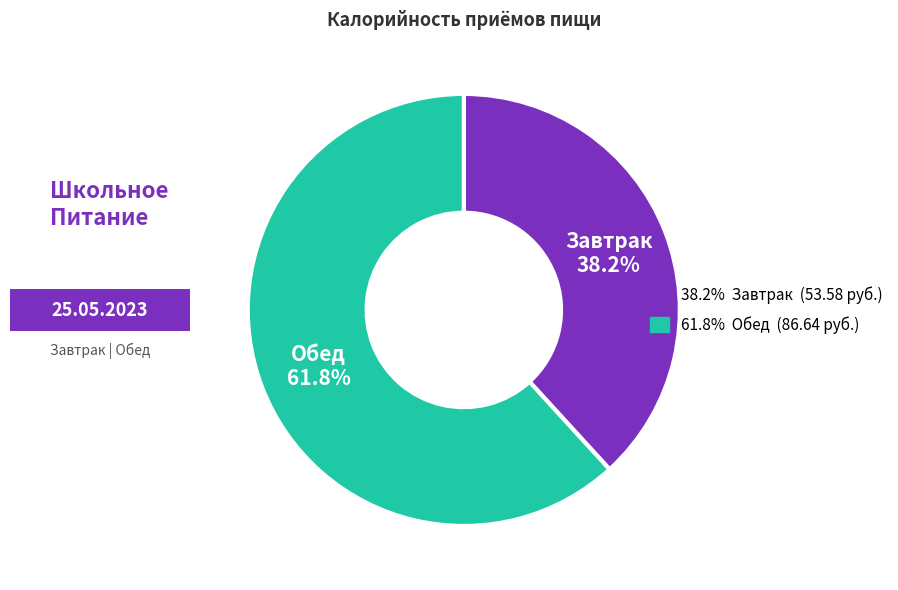

Is there a majority slice in this chart?

Yes